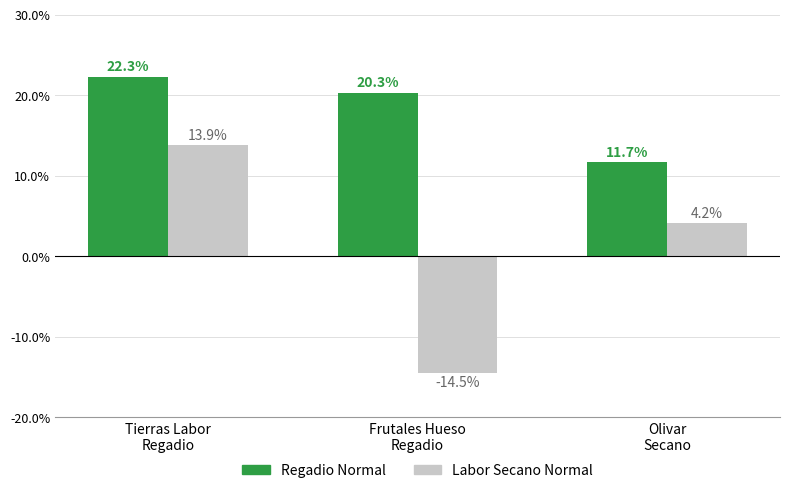

What is the spread (max minus min) of values at Tierras Labor
Regadio?

8.5